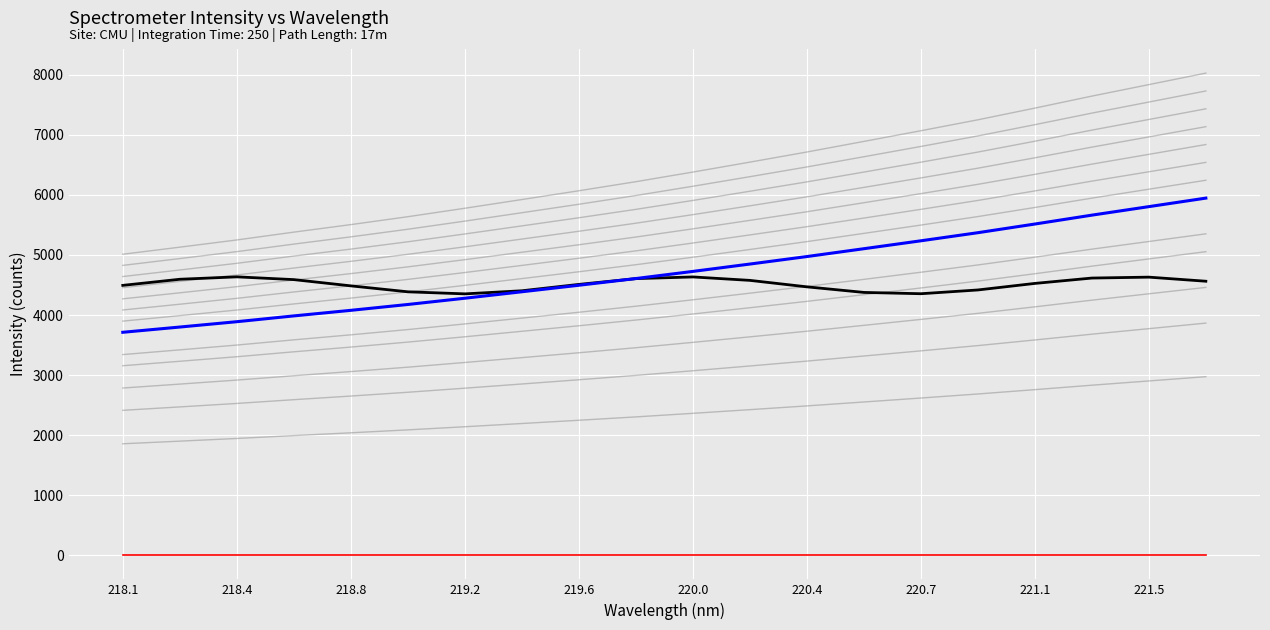

Does the chart have visible grid lines?

Yes